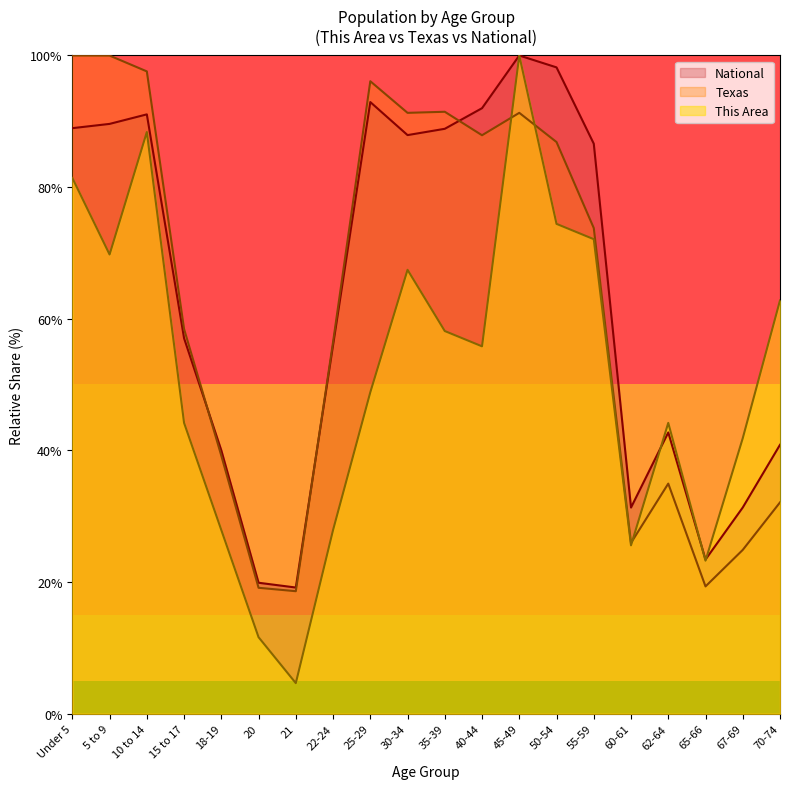

In This Area, how many points are higher than both neighbors (excluding endpoints)?

4